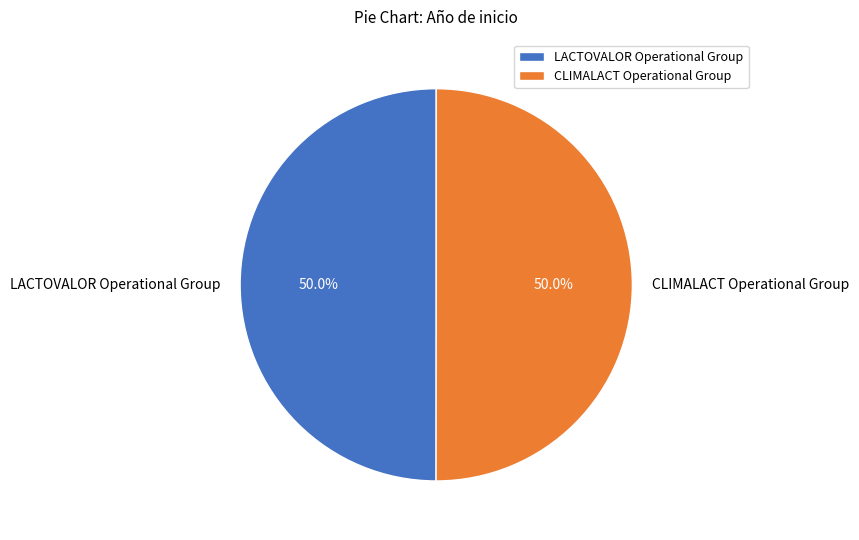

What is the ratio of the value at LACTOVALOR Operational Group to the value at CLIMALACT Operational Group?

1.0